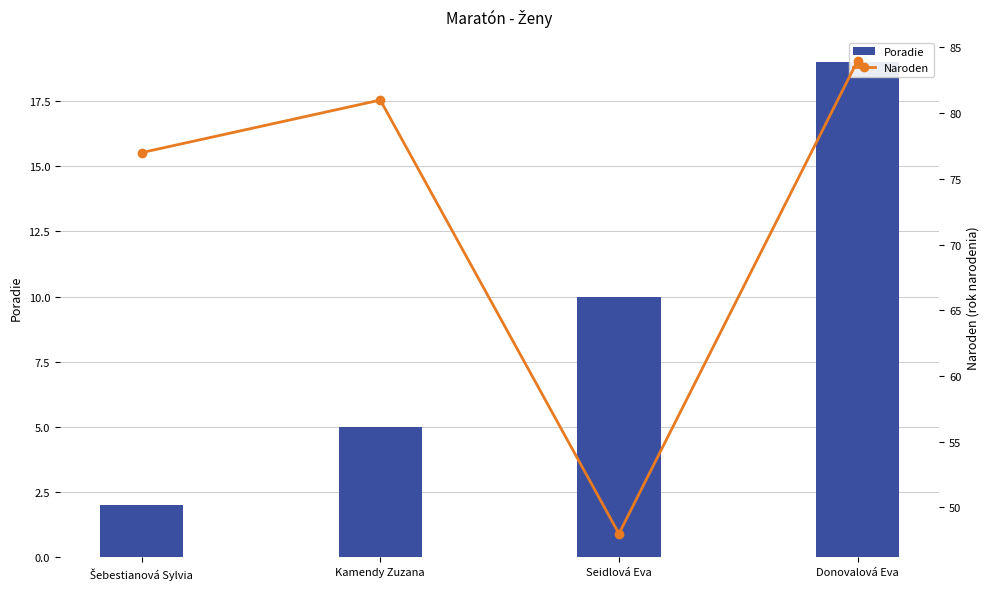

At which label does Naroden reach its peak?

Donovalová Eva